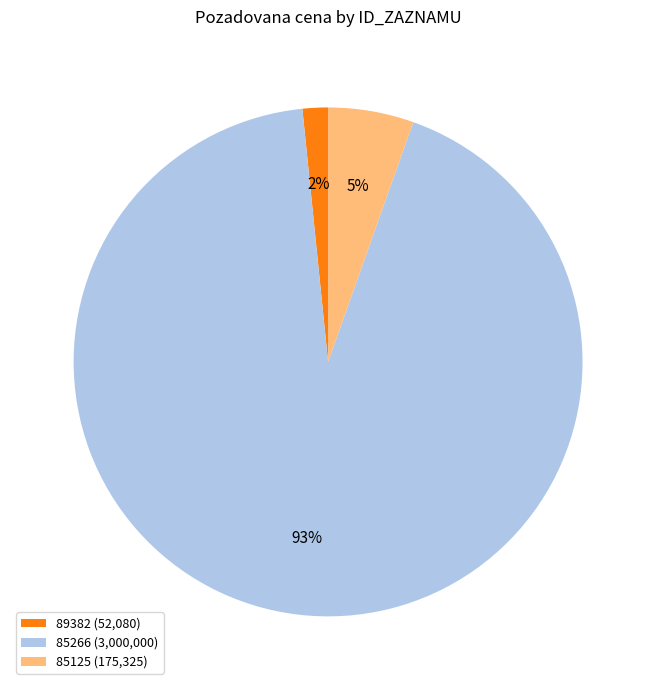

The 85266 slice represents 93% of the pie. True or false?

True